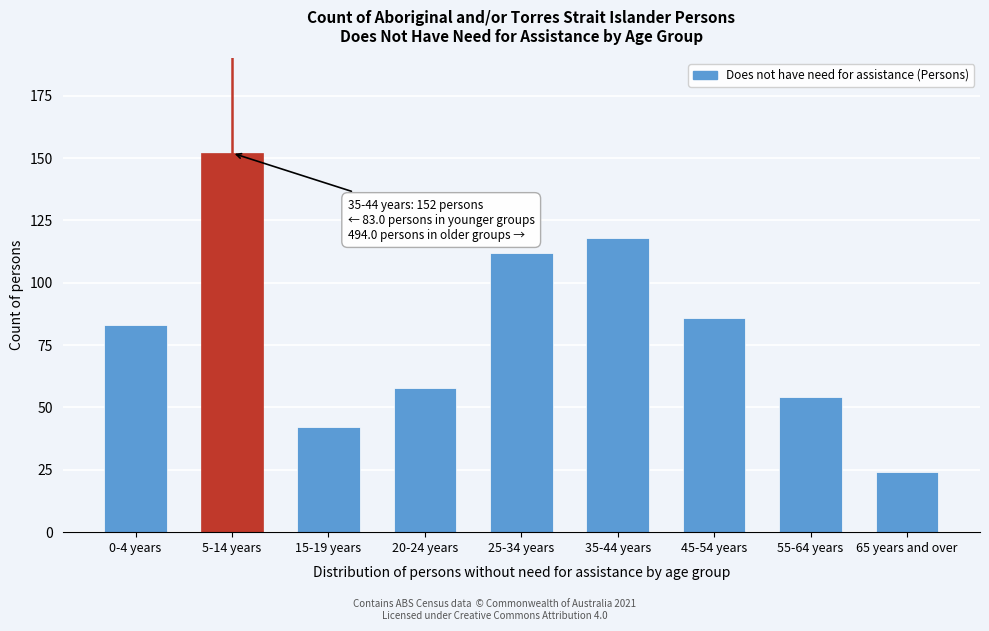

Reading left to right, list all the values displayed in this chart.

0-4 years=83	5-14 years=152	15-19 years=42	20-24 years=58	25-34 years=112	35-44 years=118	45-54 years=86	55-64 years=54	65 years and over=24